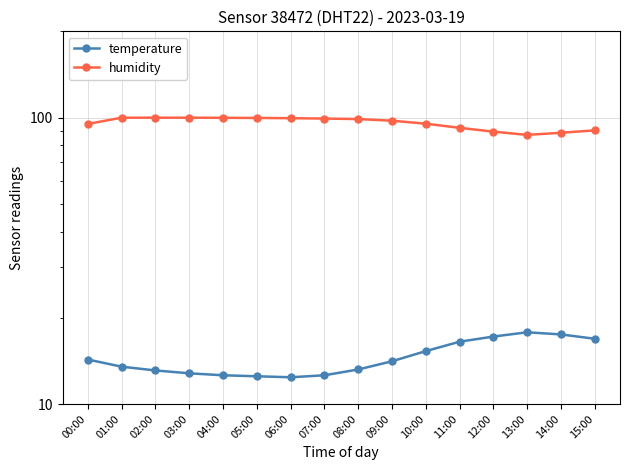

Is this an area chart (filled region under the line)?

No